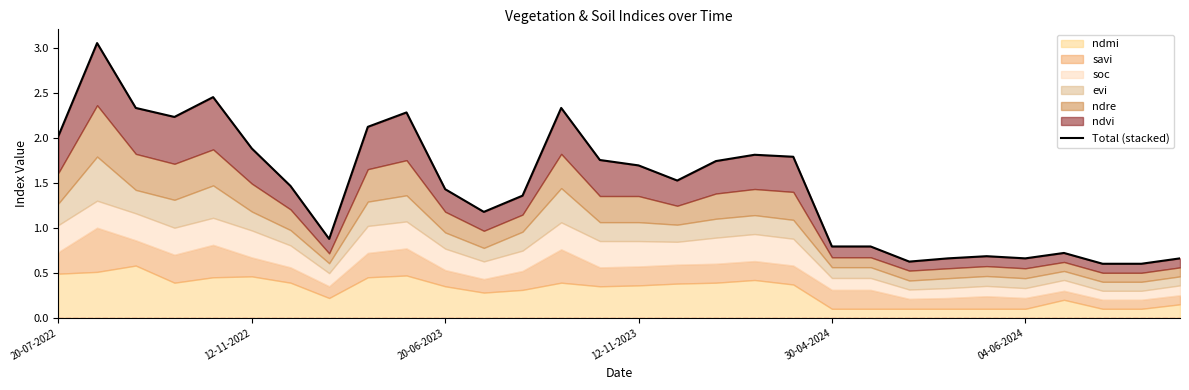

The chart shows a value of 0.6 at 28. True or false?

True